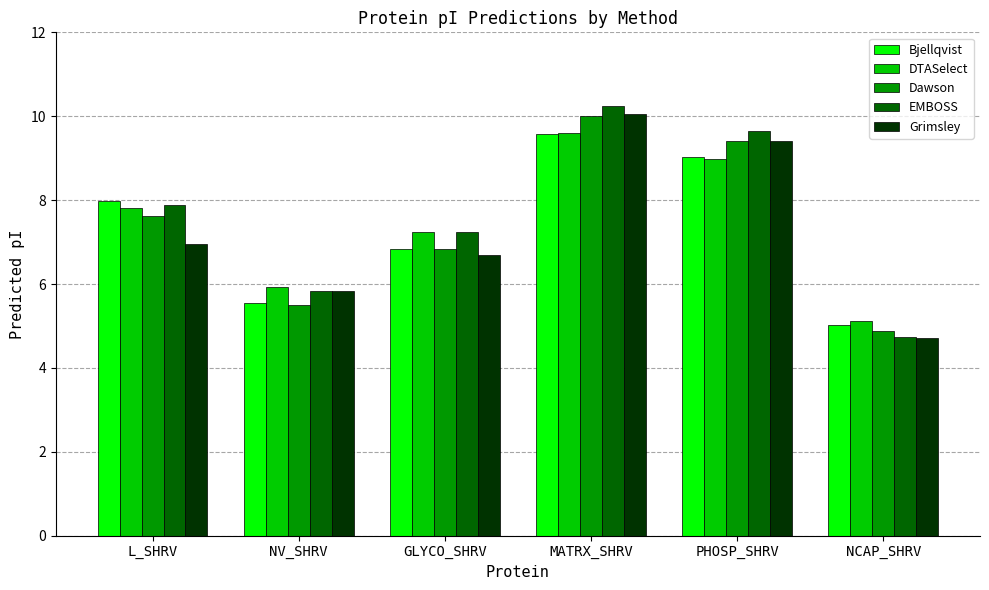

What are all the series names shown in the legend?

Bjellqvist, DTASelect, Dawson, EMBOSS, Grimsley